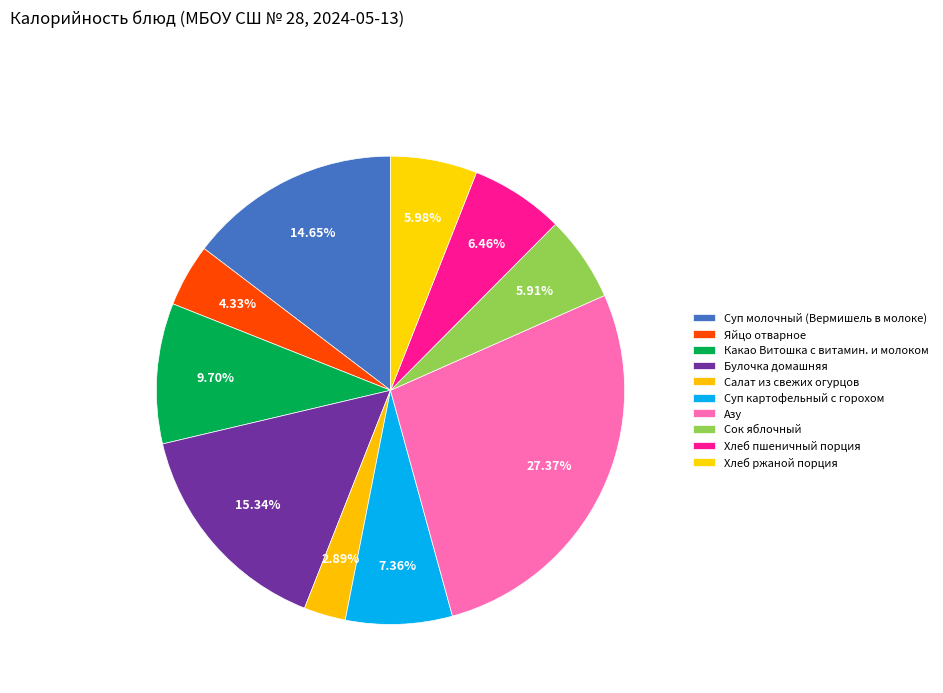

Count the number of slices in the pie.

10